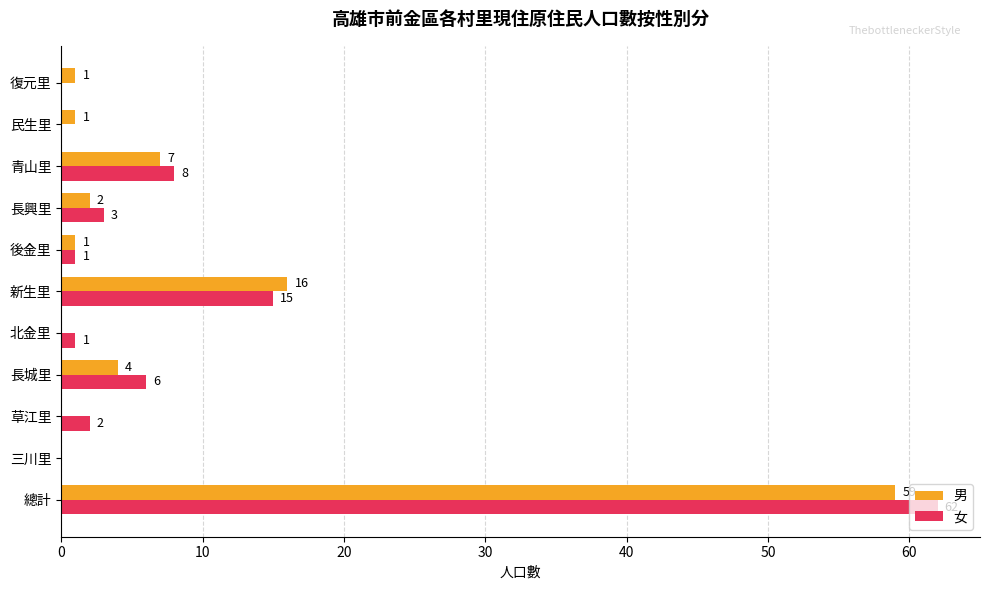

The 男 series shows 1 at 後金里. True or false?

True